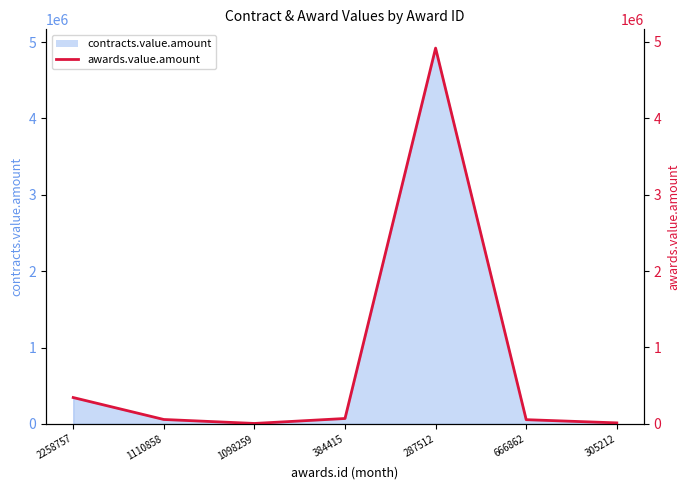

List the labels in order of value, smallest first.

1098259, 305212, 666862, 1110858, 384415, 2258757, 287512